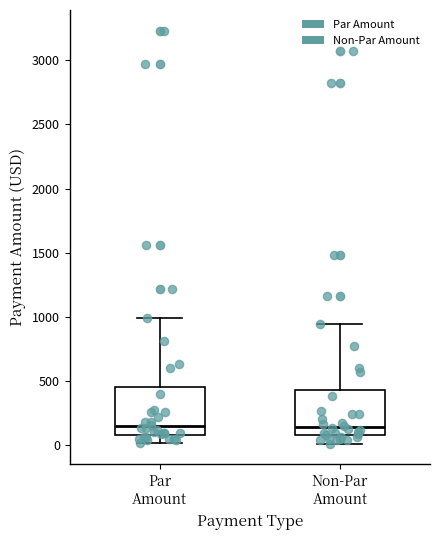

Reading left to right, transcribe this box plot: for each box, give where its median line is, the range the box spans, and where its two whiskers end, as read against the y-axis. The values are not printed on the chart, so give them approximately, as read against the axis.

Par Amount: median 150, box 100 to 450, whiskers 0 to 1000
Non-Par Amount: median 150, box 100 to 450, whiskers 0 to 950